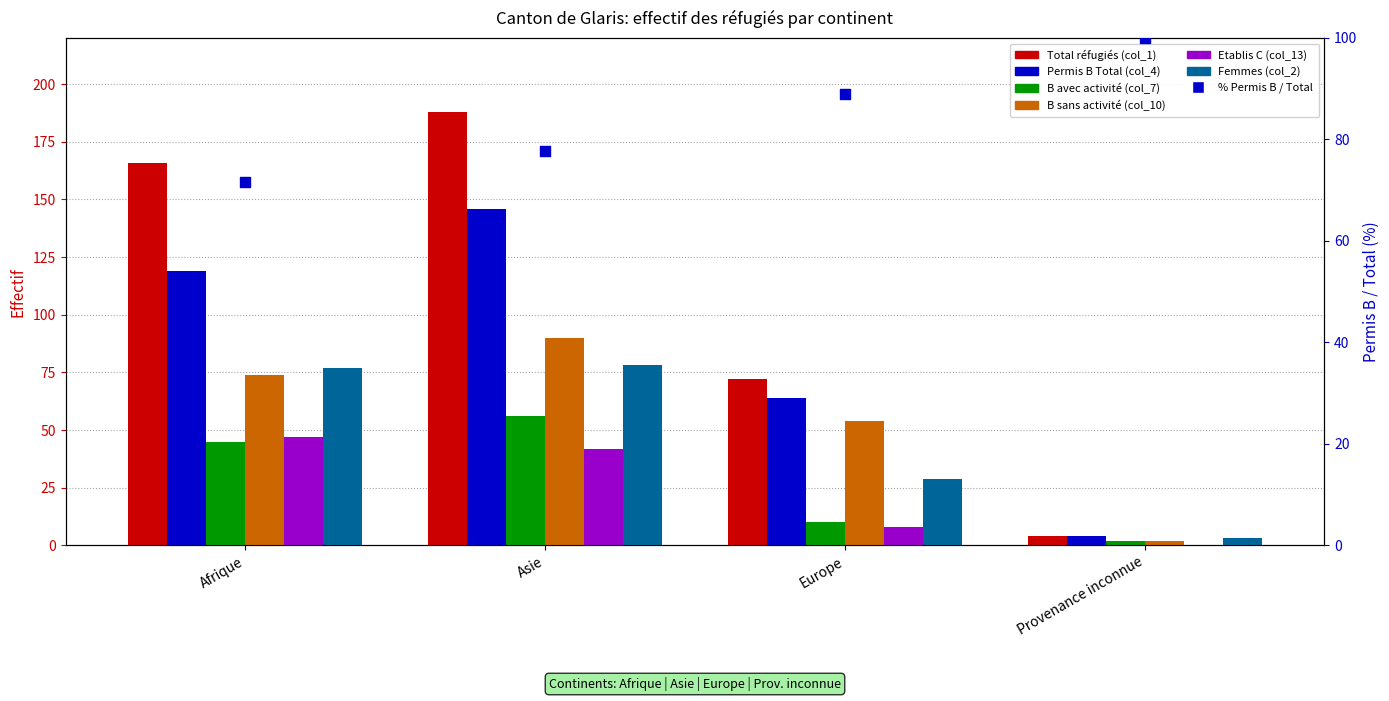

What are all the series names shown in the legend?

Total réfugiés (col_1), Permis B Total (col_4), B avec activité (col_7), B sans activité (col_10), Etablis C (col_13), Femmes (col_2)